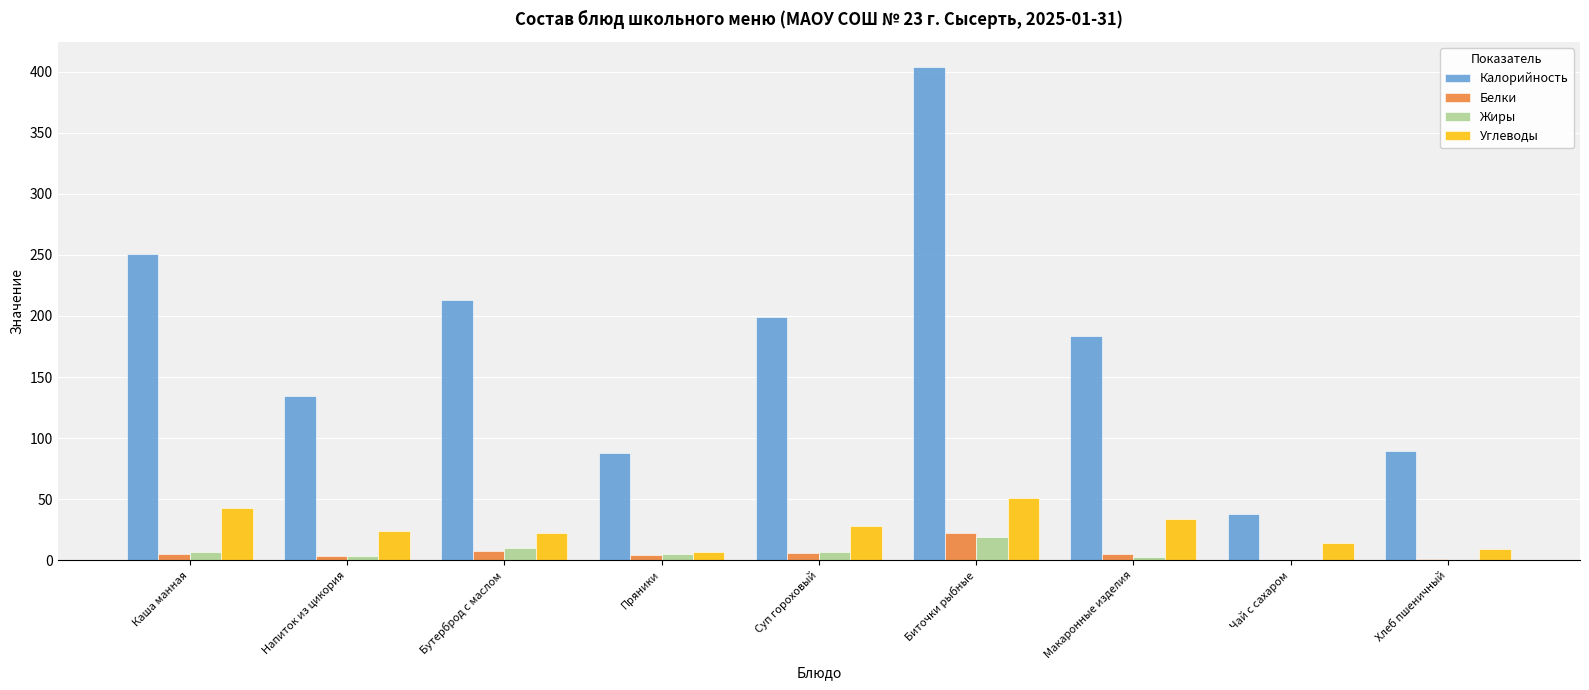

Is the value of Жиры at Пряники greater than the value of Калорийность at Бутерброд с маслом?

No